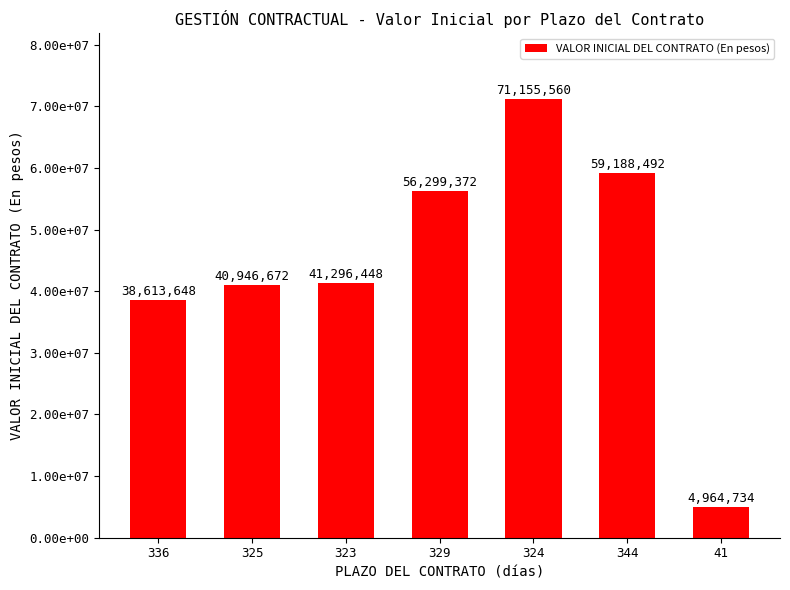

Reading left to right, list all the values displayed in this chart.

336=38613648	325=40946672	323=41296448	329=56299372	324=71155560	344=59188492	41=4964734